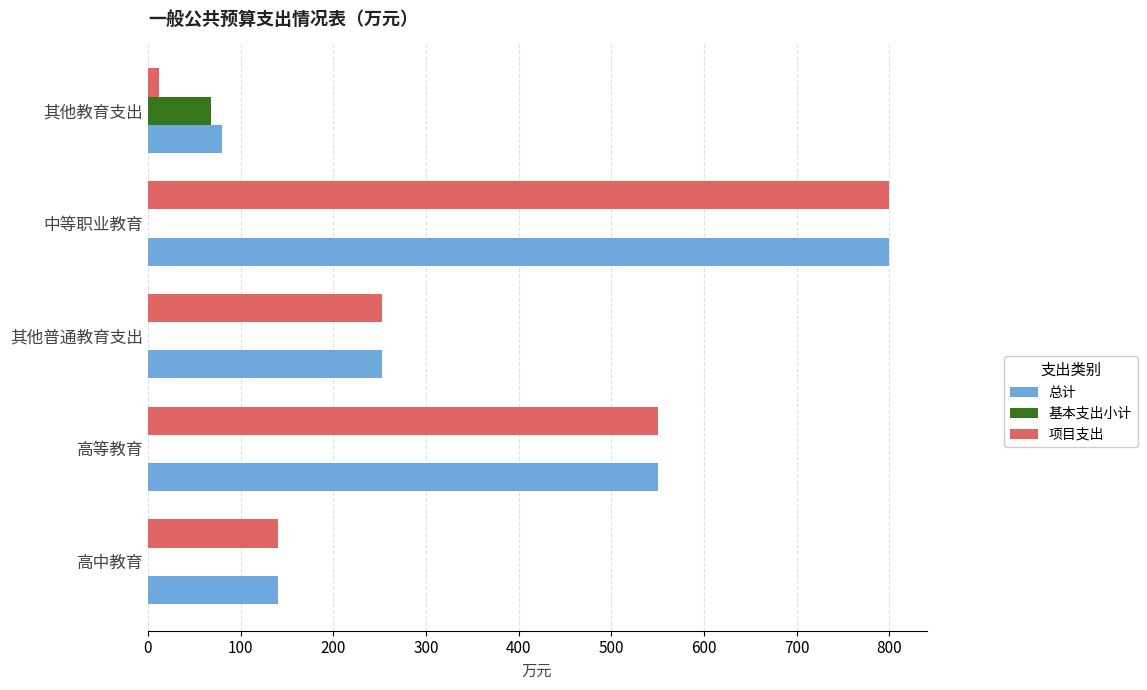

True or false: 项目支出 has a value of 140.0 at 高中教育.

True